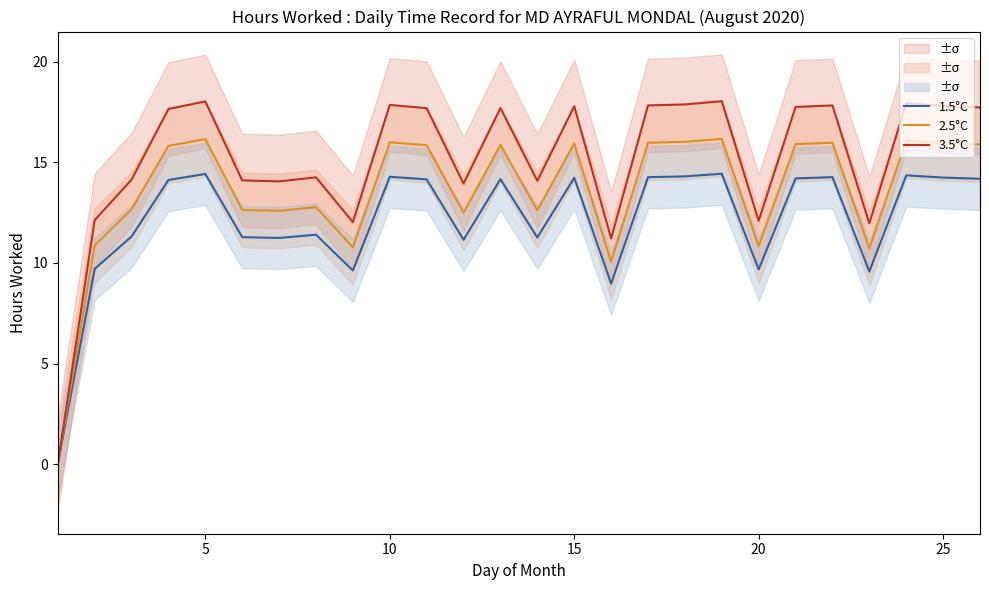

True or false: 3.5°C and 1.5°C cross at least once.

False